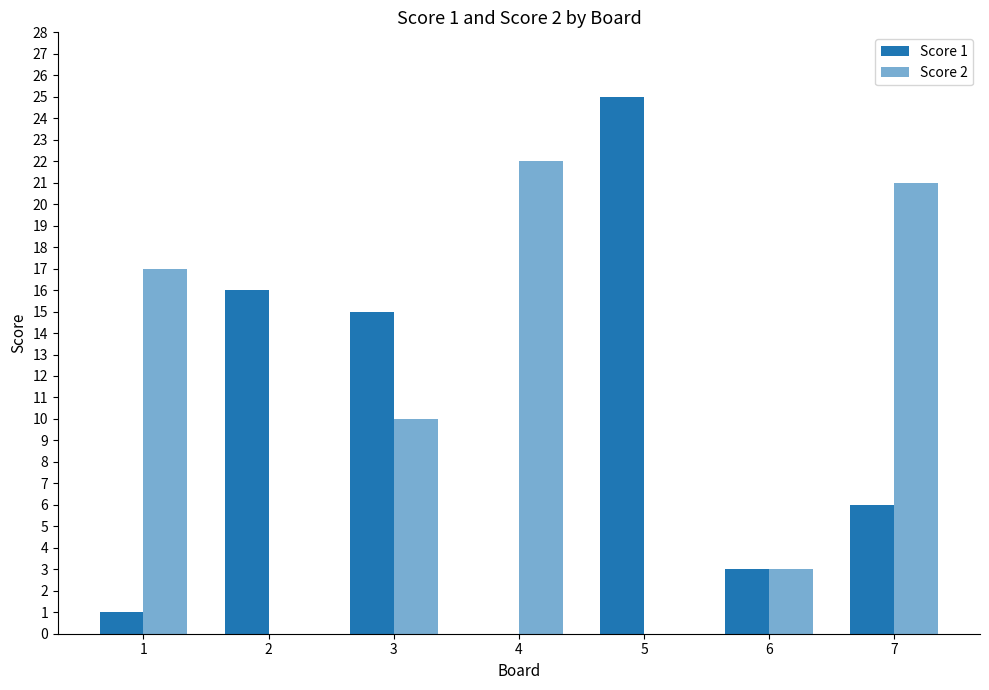

Are the bars horizontal?

No